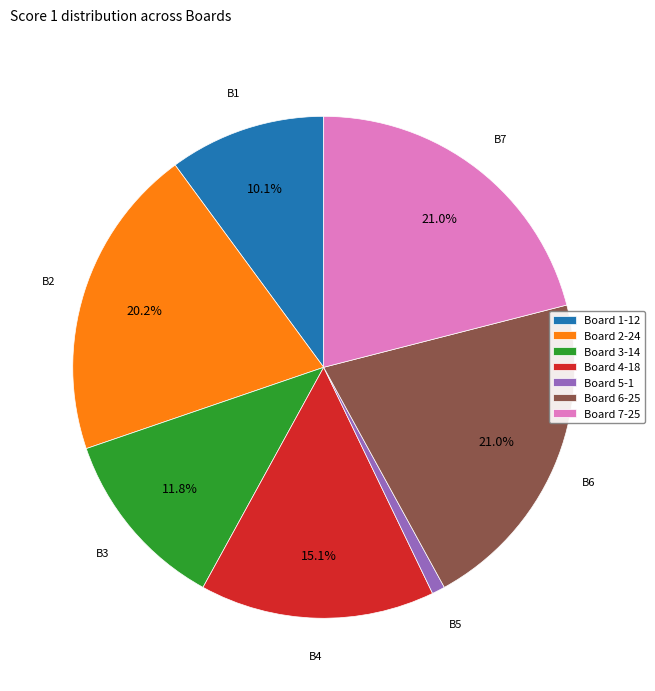

Is it true that Board 4 is 15% of the pie?

True